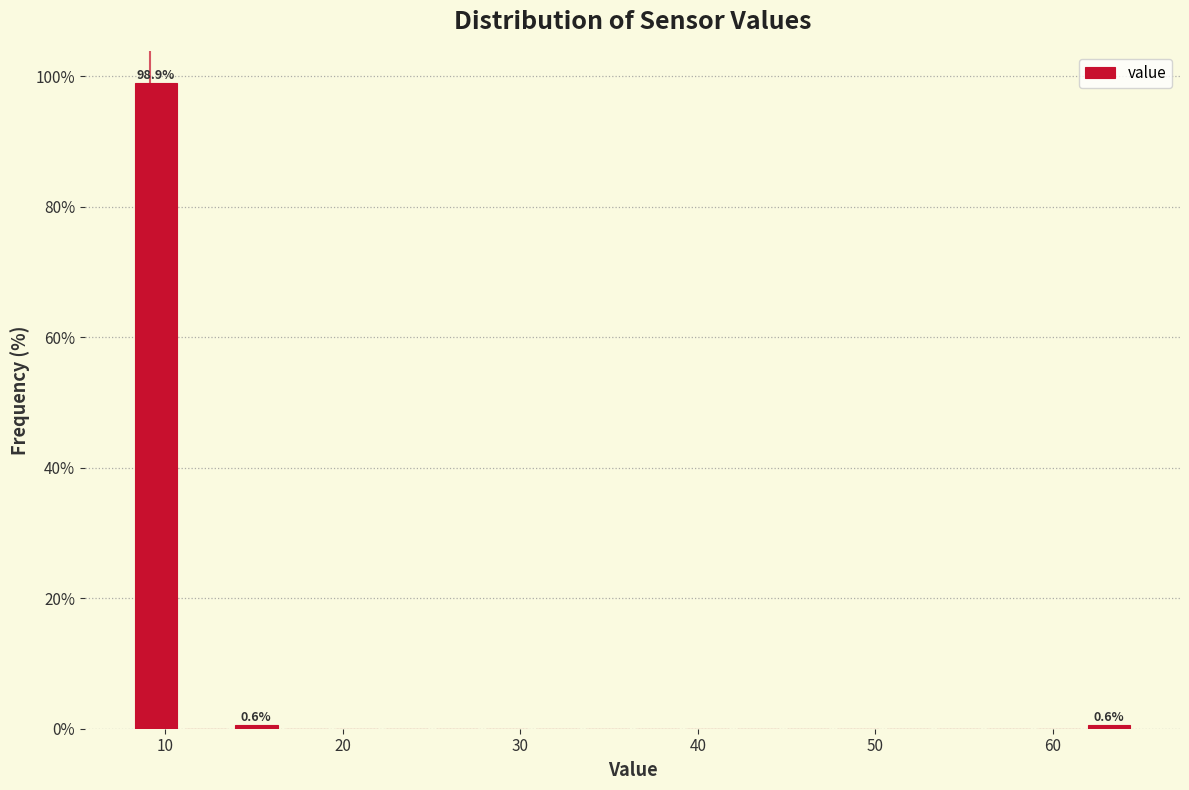

Around what value on the x-axis is the tallest bar? Give the approximate position of its centre, as read against the axis.

9